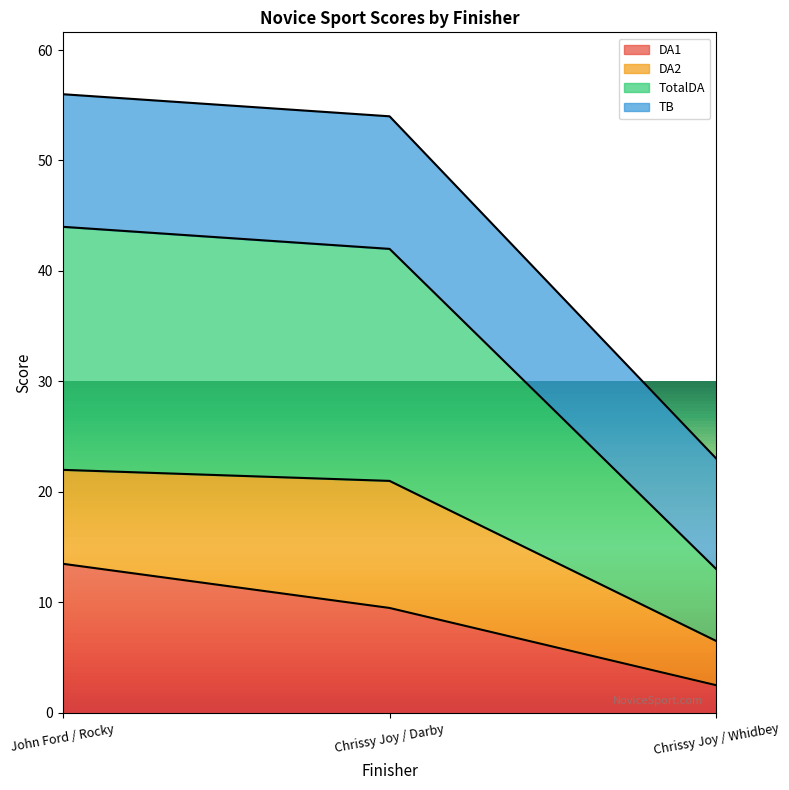

What is the total value across all series at Chrissy Joy / Whidbey?

23.0